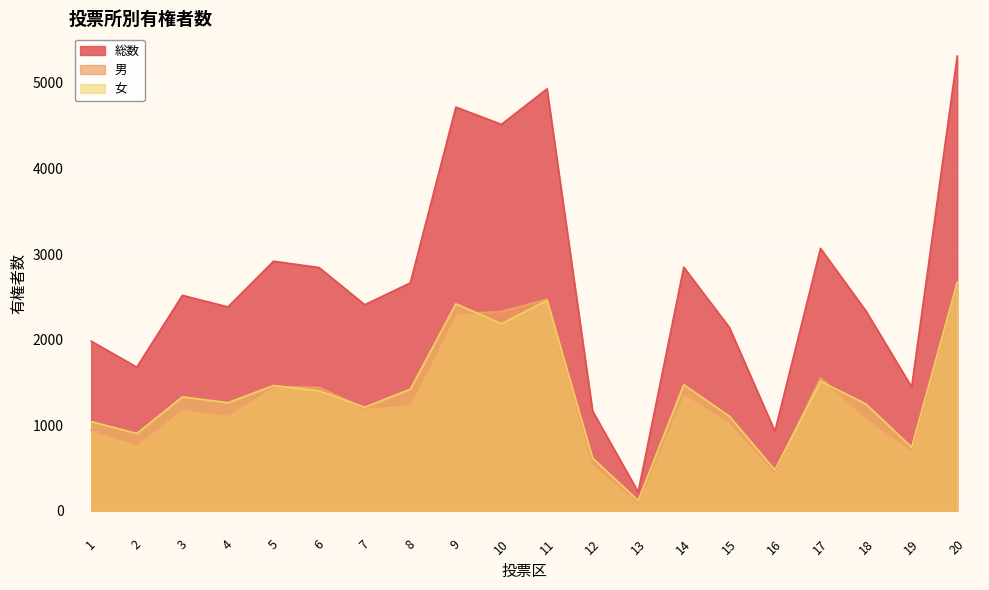

Where is 男 nearest to the value 1372?

14